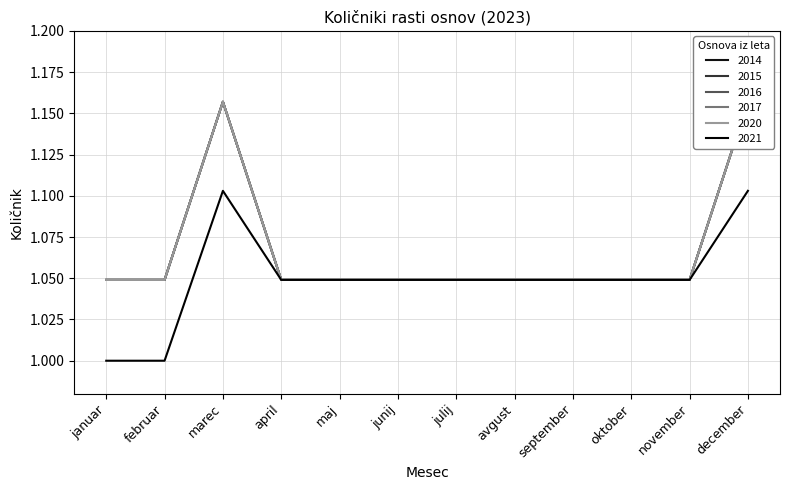

Which category has the highest value in the 2015 series?

marec